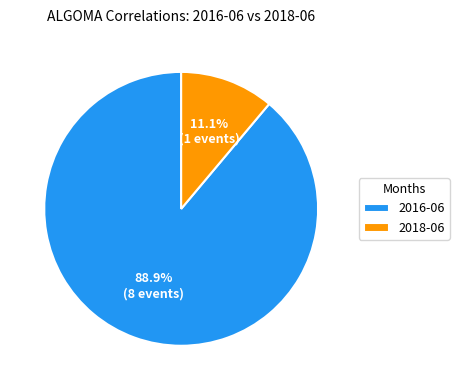

The 2016-06 slice represents 89% of the pie. True or false?

True